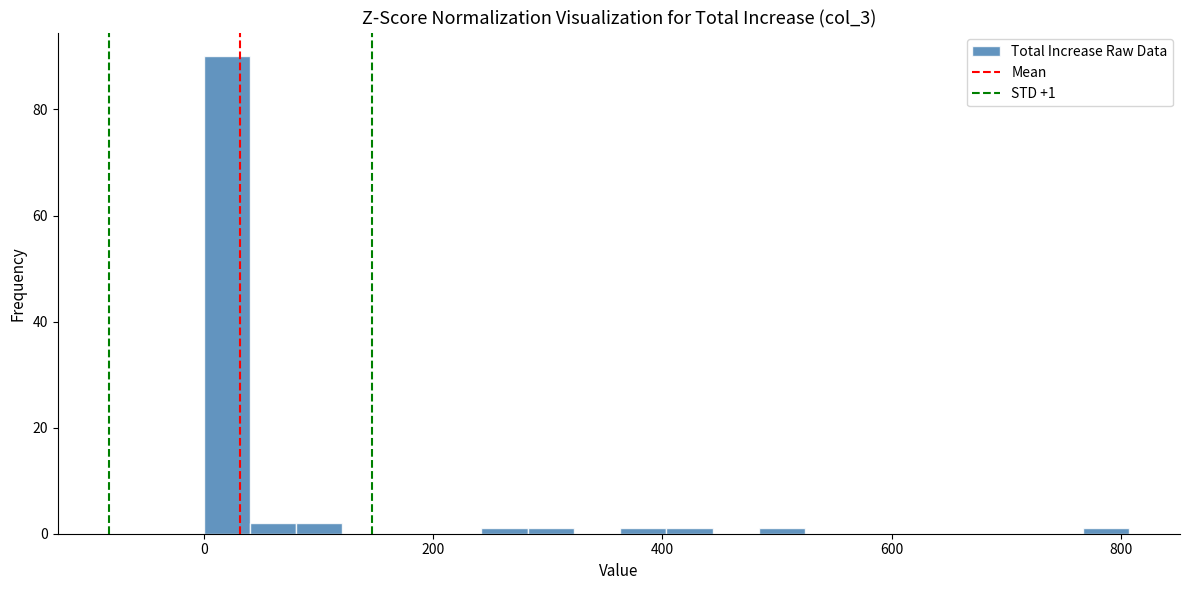

Around what value on the x-axis is the tallest bar? Give the approximate position of its centre, as read against the axis.

20